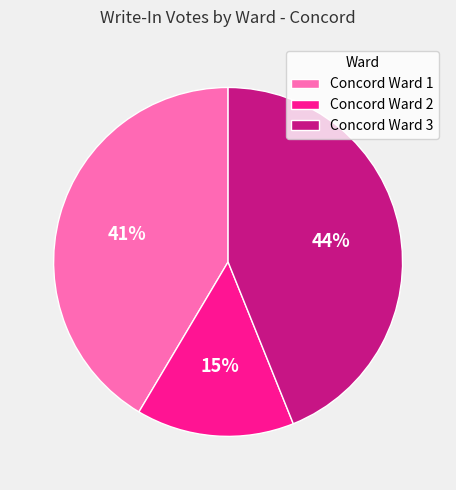

Approximately how many times larger is the value at Concord Ward 3 compared to Concord Ward 1?

1.1